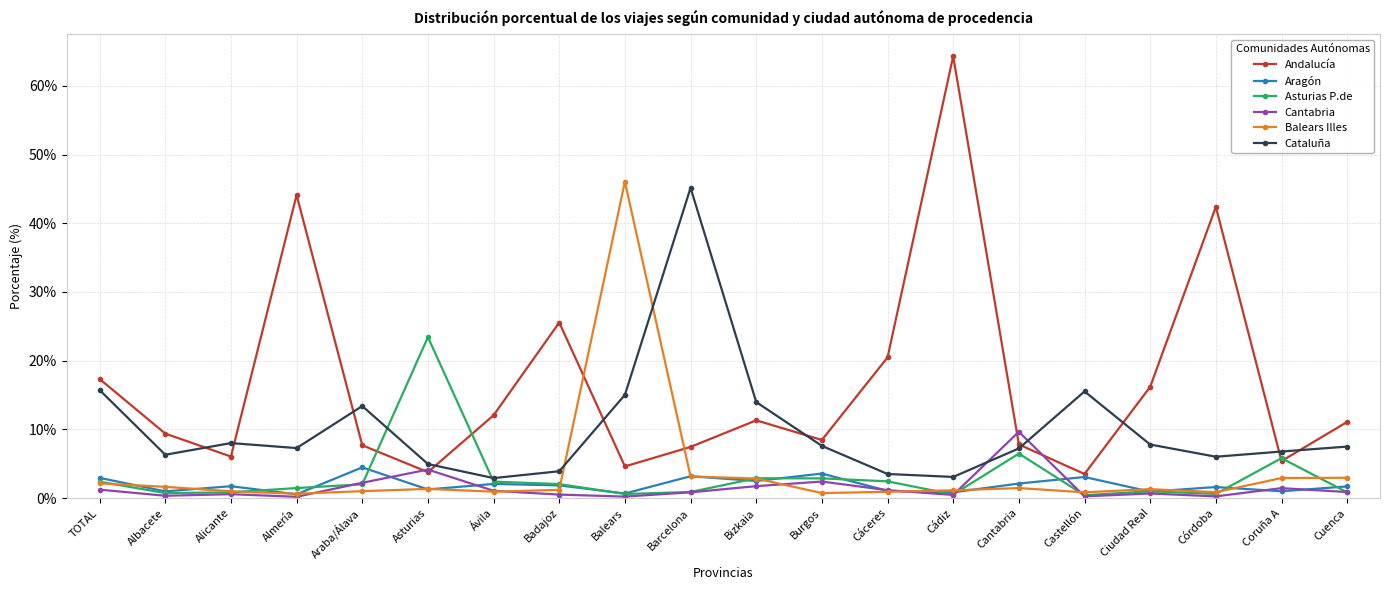

Read the Cataluña value at Alicante.

8.0